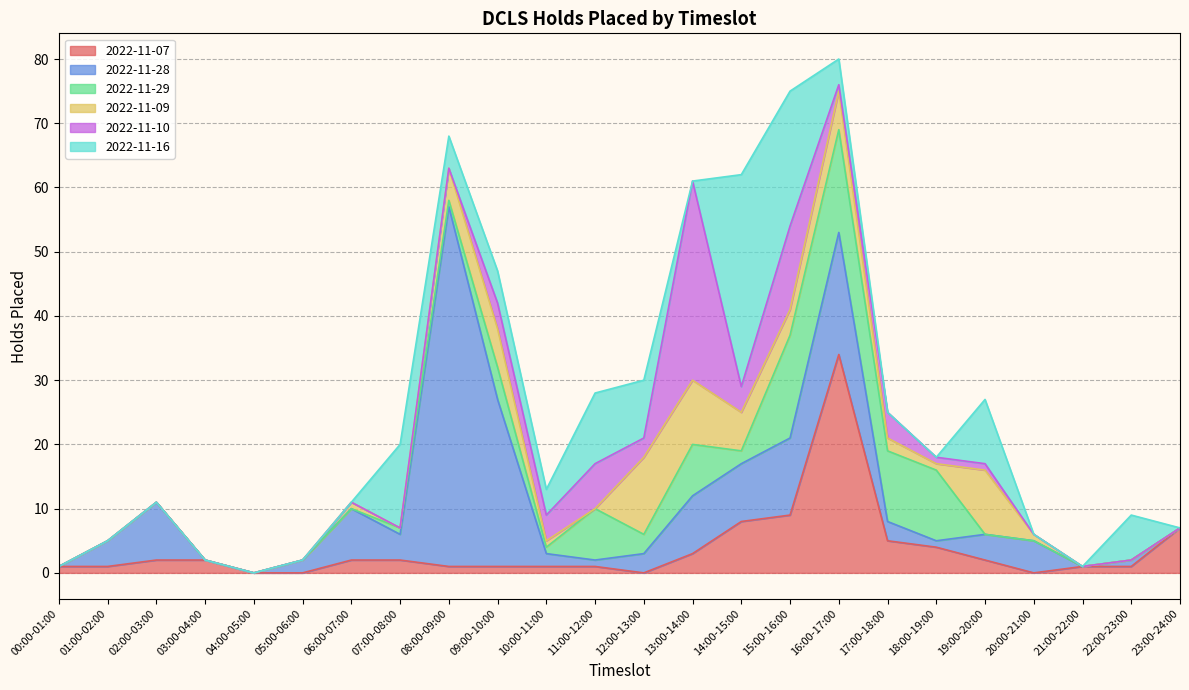

True or false: 2022-11-09 has a value of 9 at 09:00-10:00.

False